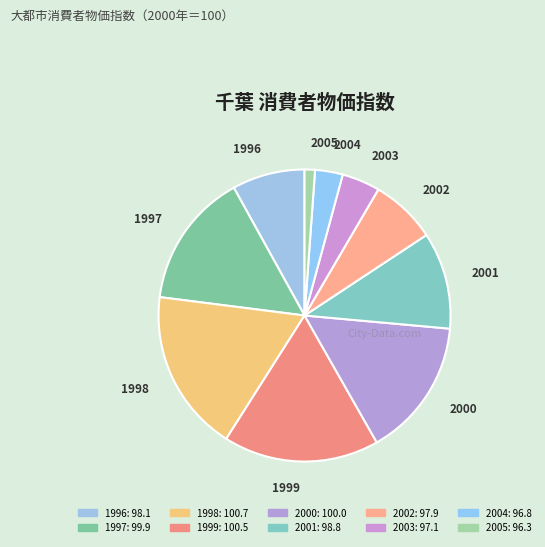

True or false: 1998 accounts for 10% of the total.

True